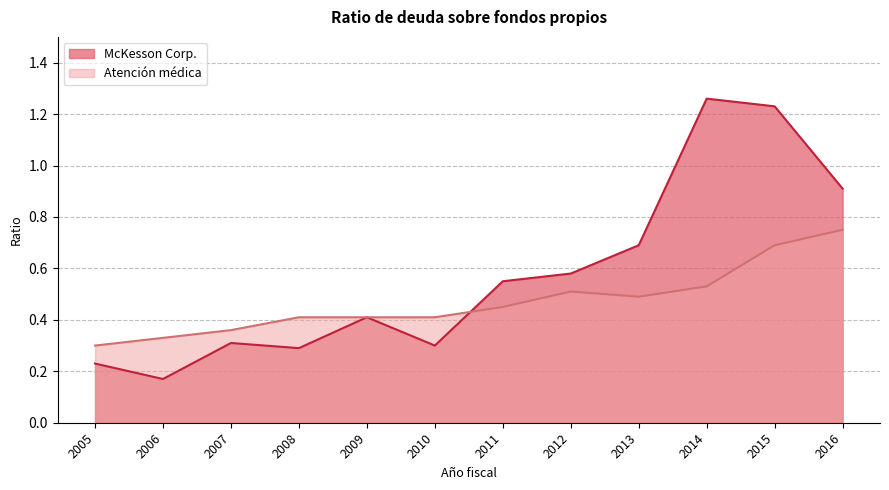

At which category is the sum across all series the highest?

2015